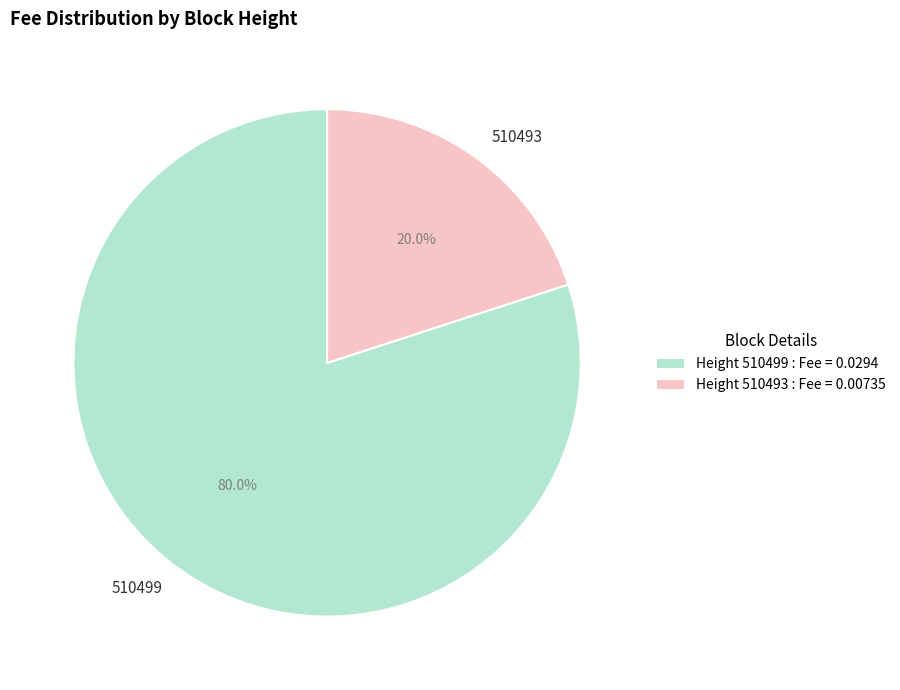

The 510499 slice represents 80% of the pie. True or false?

True